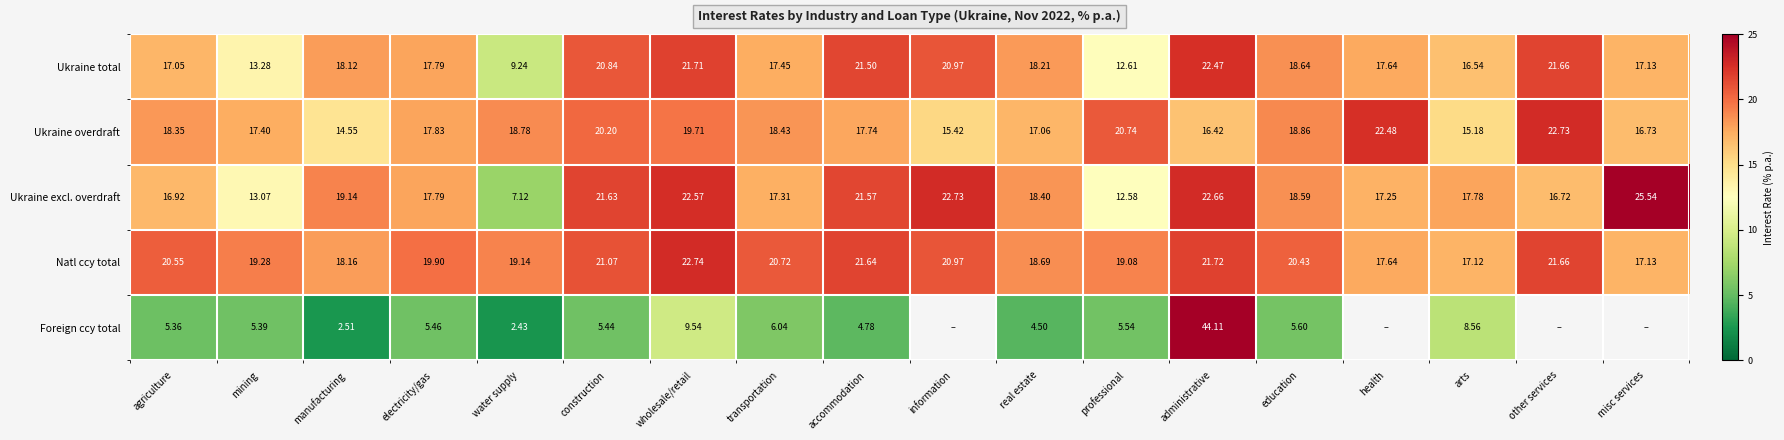

Which series changed the most between mining and electricity/gas?

Ukraine excl. overdraft